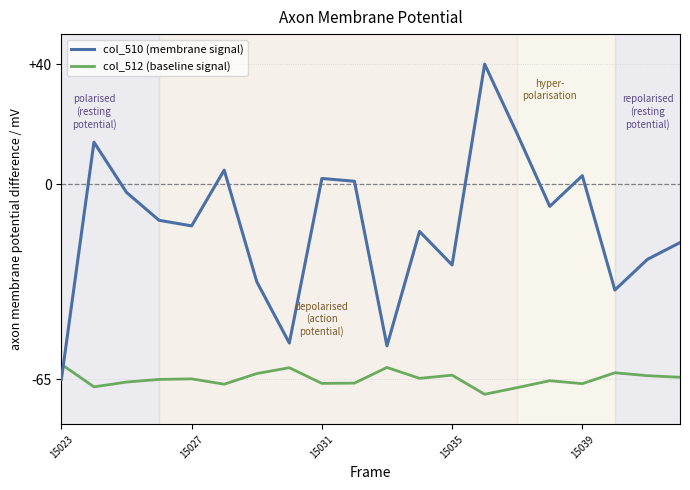

What is the maximum value shown in the chart?

40.0